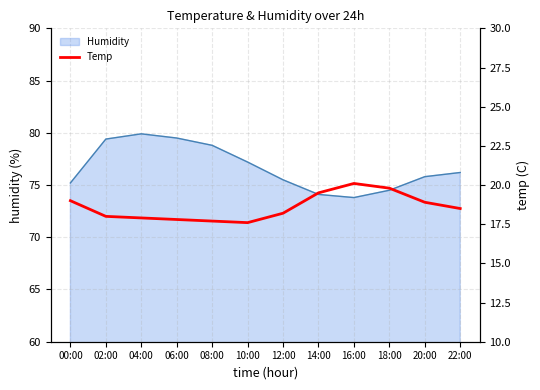

What is the label of the 4th point from the right?

16:00